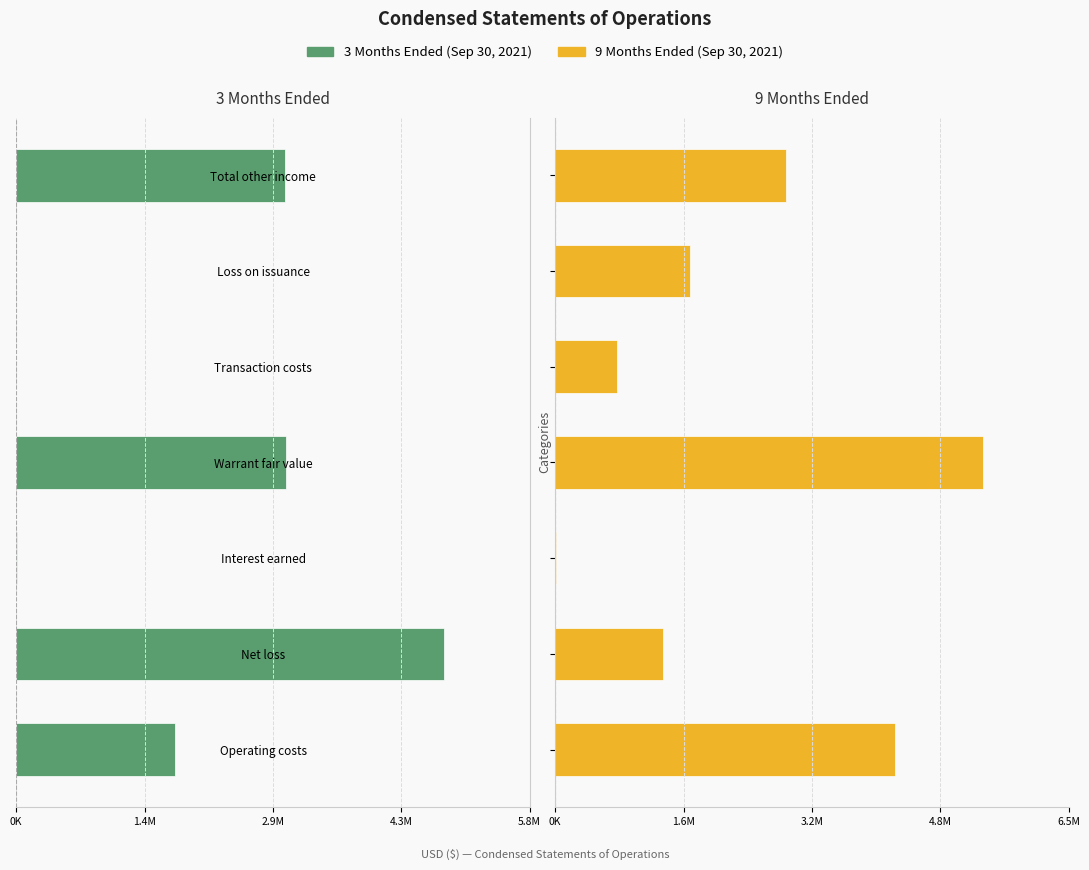

Rank the series by their average value, from highest to lowest.

9 Months Ended, 3 Months Ended